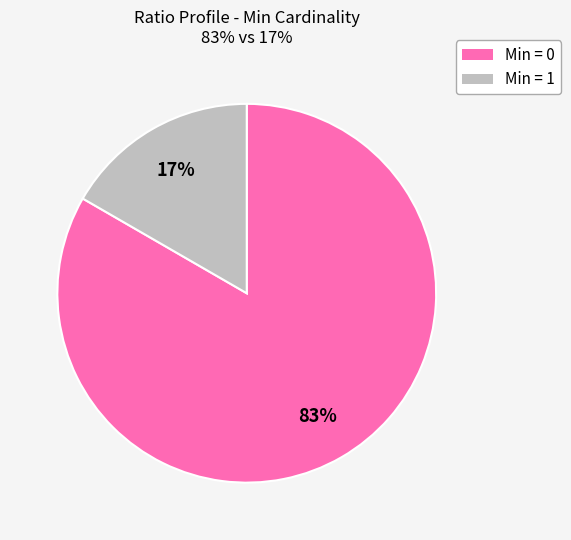

To the nearest percent, what is the average slice percentage?

50%